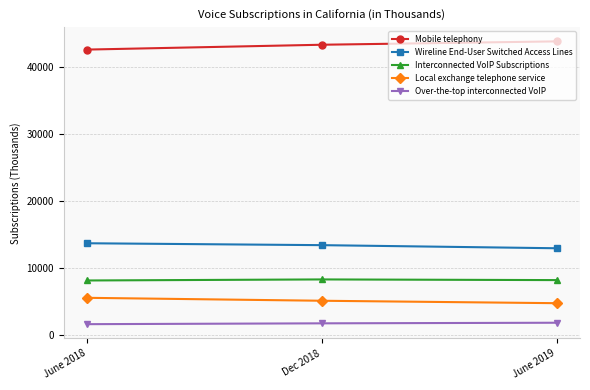

What is the highest value of the Over-the-top interconnected VoIP series?

1836